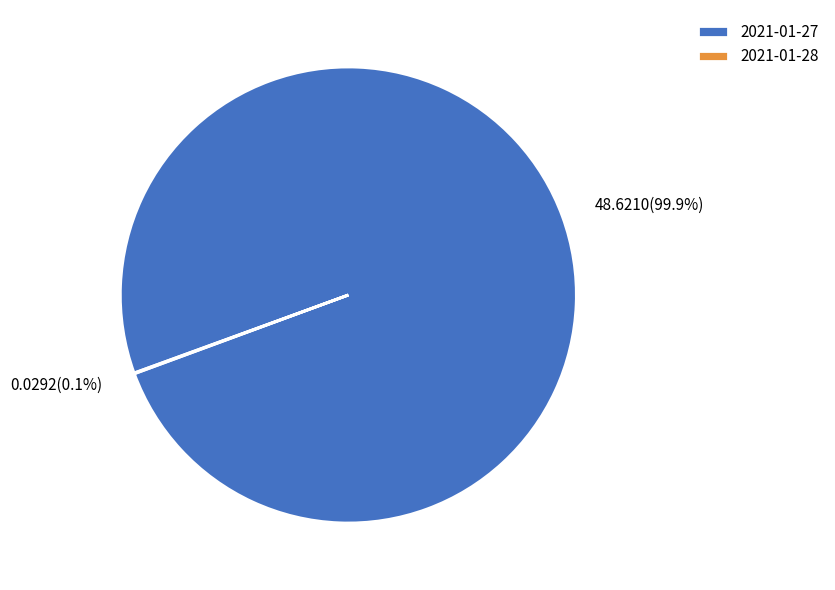

Is there any slice that represents more than half of the pie?

Yes